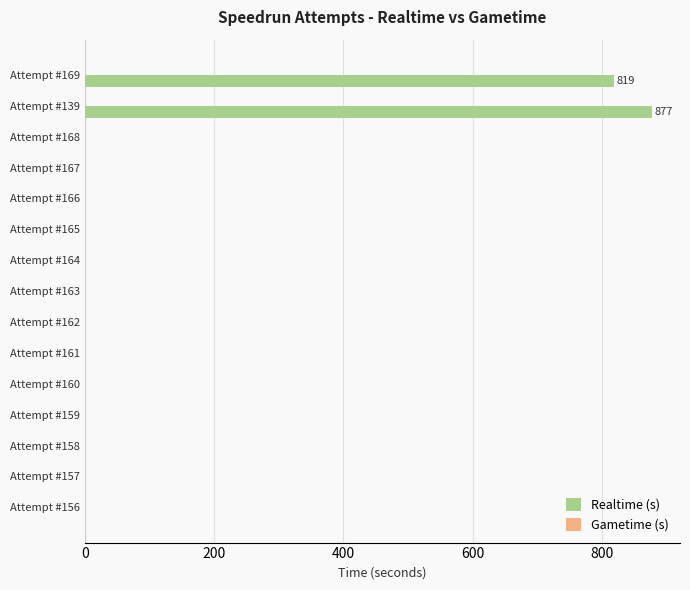

What is the sum of the values at Attempt #139 and Attempt #164?

877.3